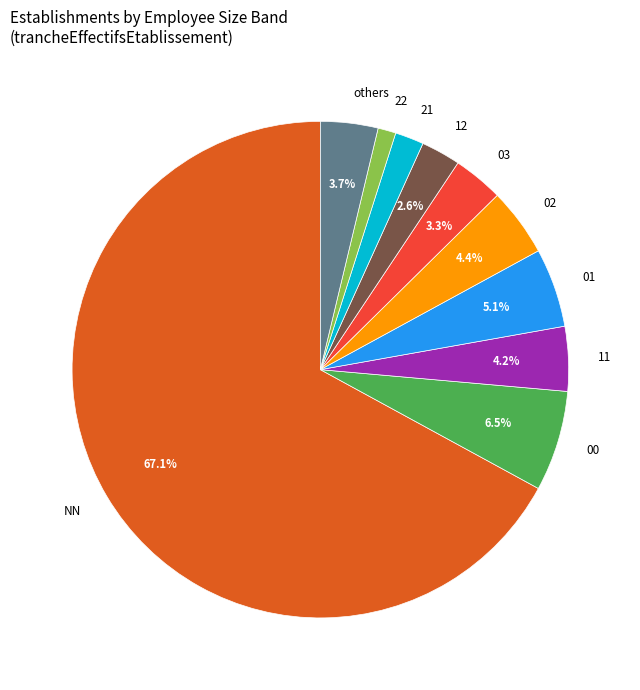

To the nearest percent, what is the difference between the 21 and 03 slice percentages?

1%